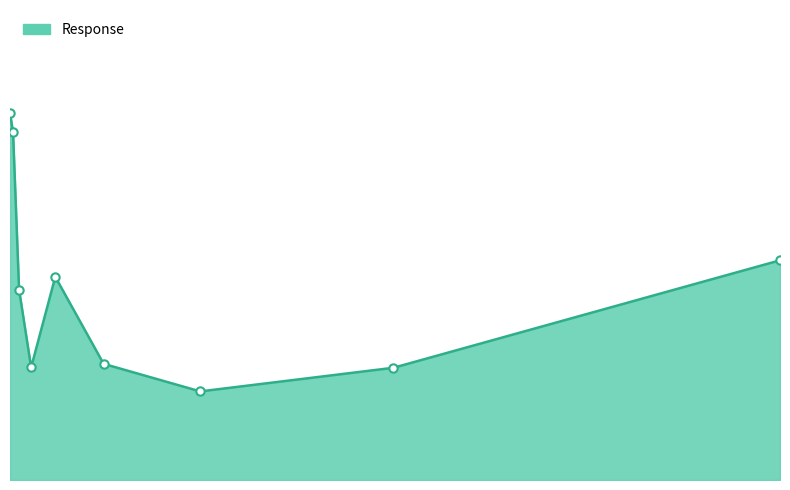

At which category does the chart reach its peak across all series?

0.04